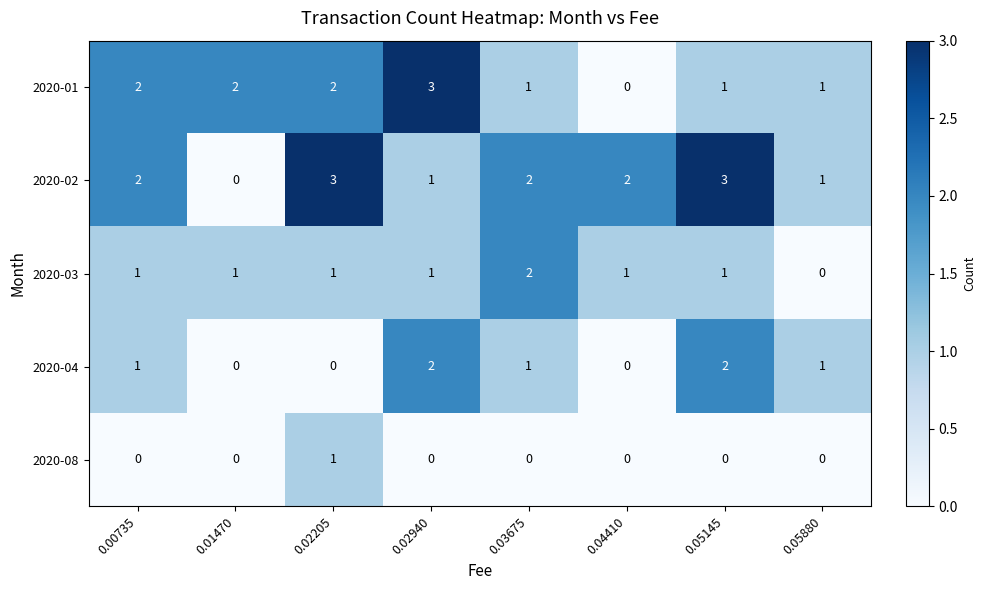

What is the spread (max minus min) of values at 0.02940?

3